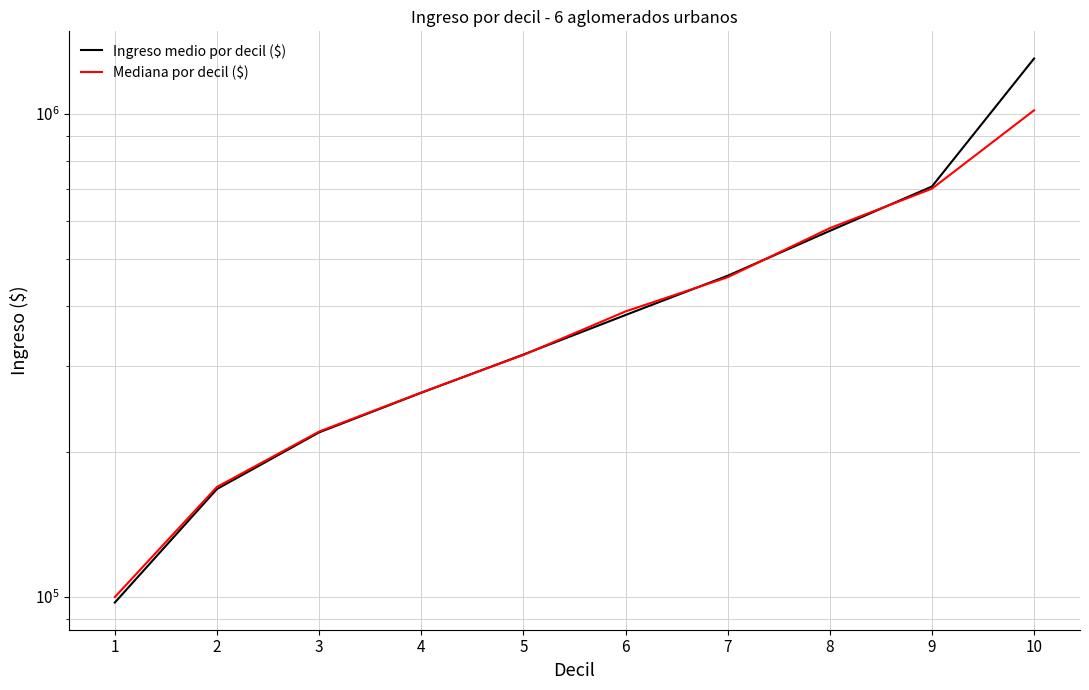

What is the difference between the maximum and minimum values in the Mediana por decil ($) series?

917000.0